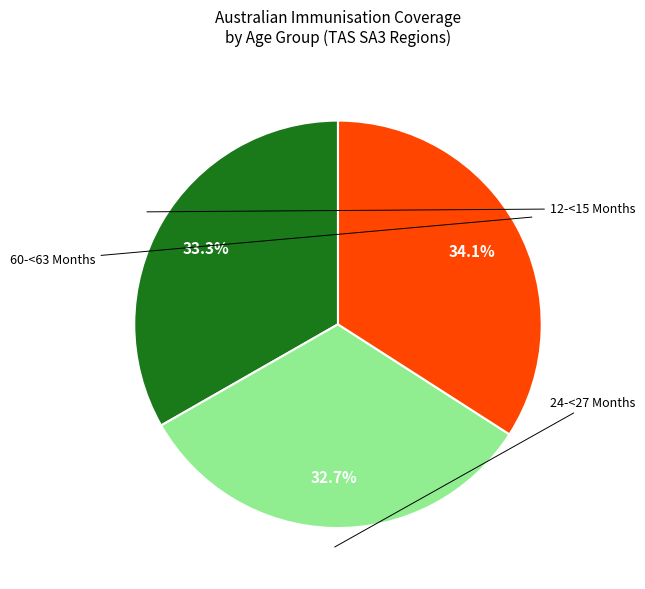

Is there a majority slice in this chart?

No